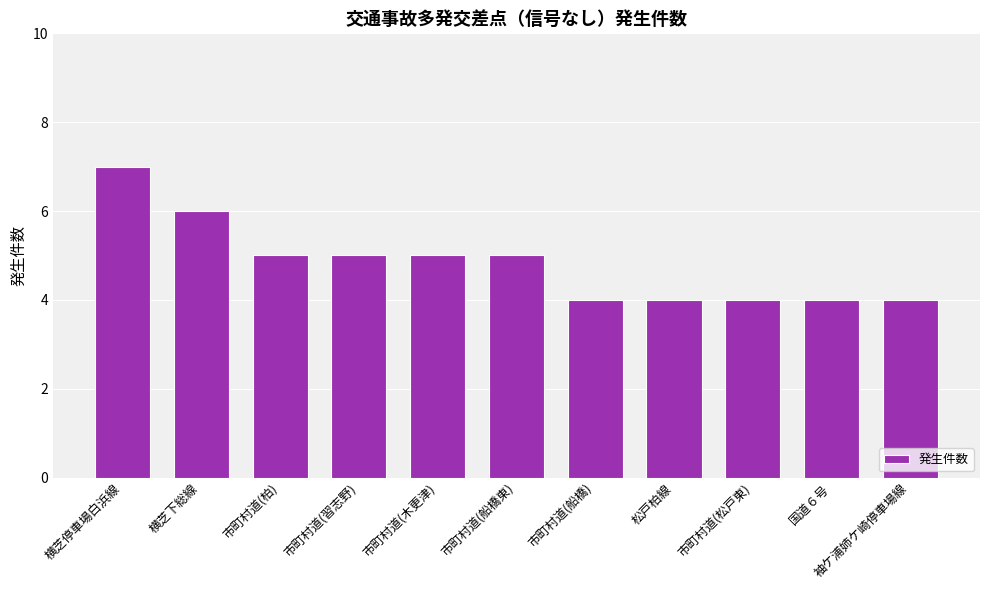

Reading left to right, extract all data points from this chart.

7	6	5	5	5	5	4	4	4	4	4